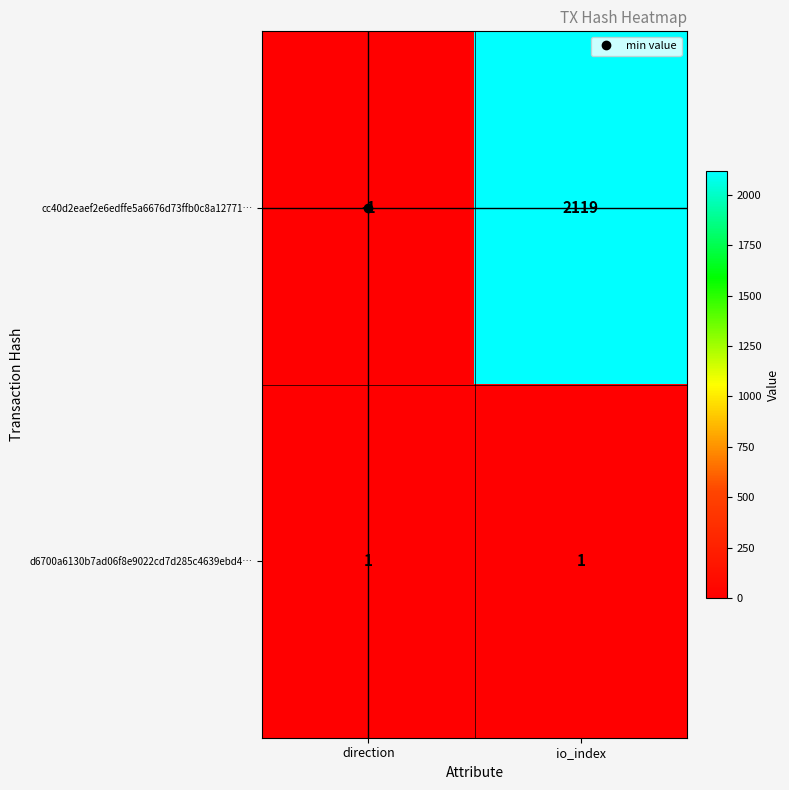

Which series has the widest spread of values?

cc40d2eaef2e6edffe5a6676d73ffb0c8a12771…